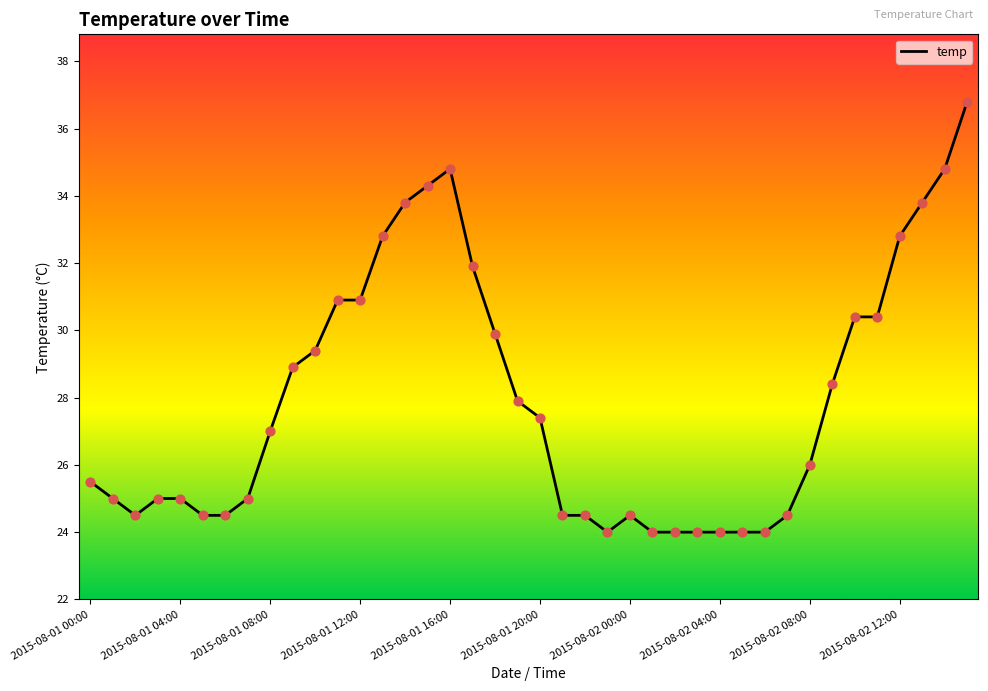

What is the minimum value shown in the chart?

24.0